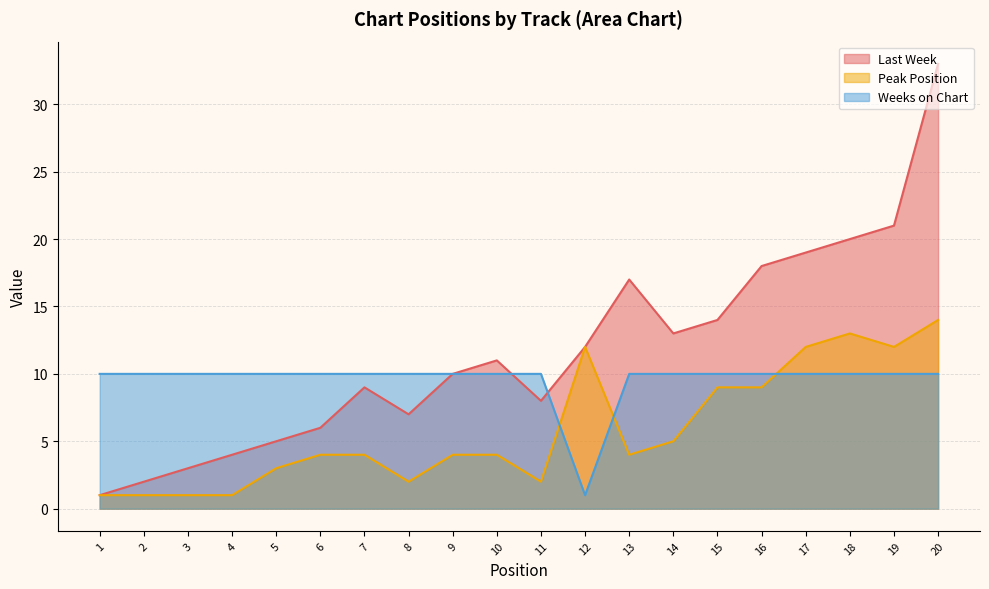

How many data points in Last Week are above 11?

9